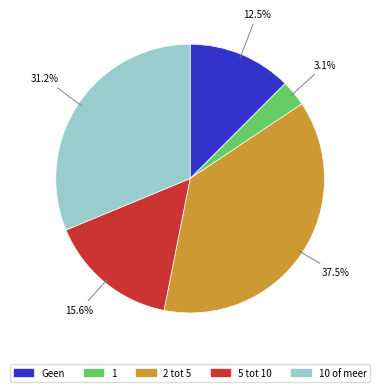

Is there a majority slice in this chart?

No